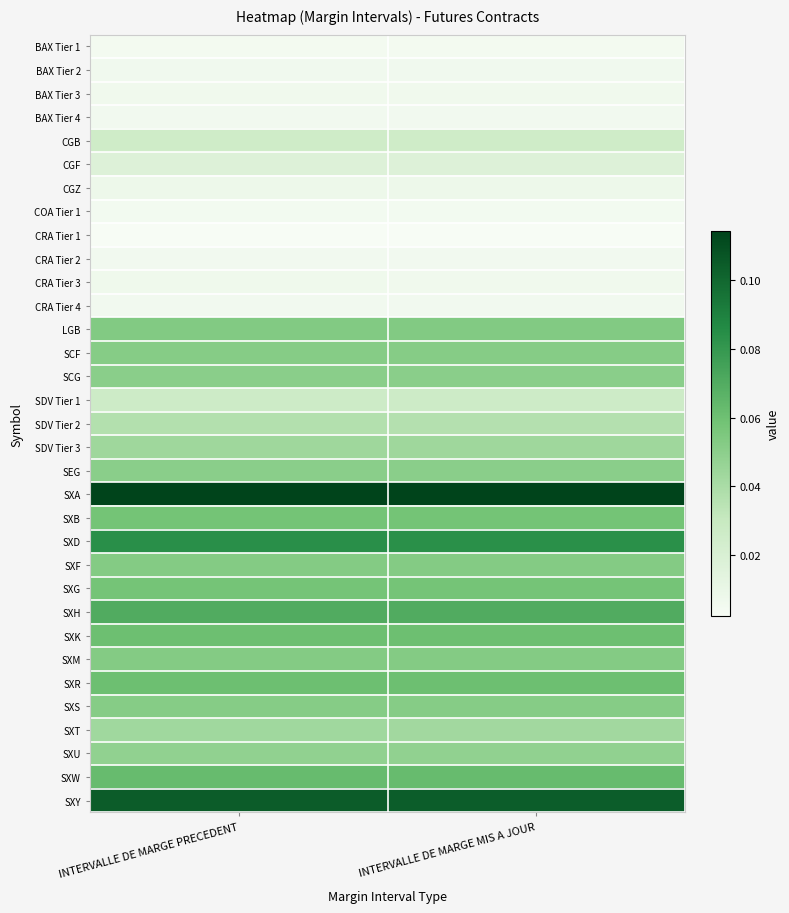

Count the number of data series in this chart.

33